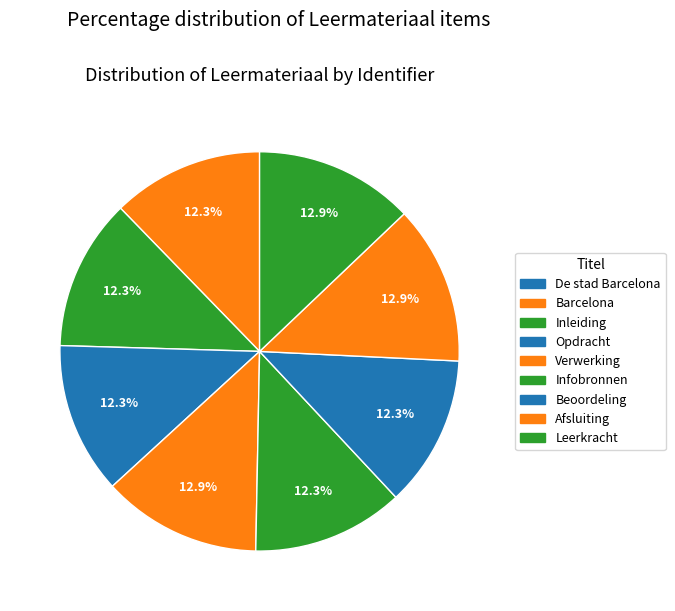

Does any single category account for the majority?

No